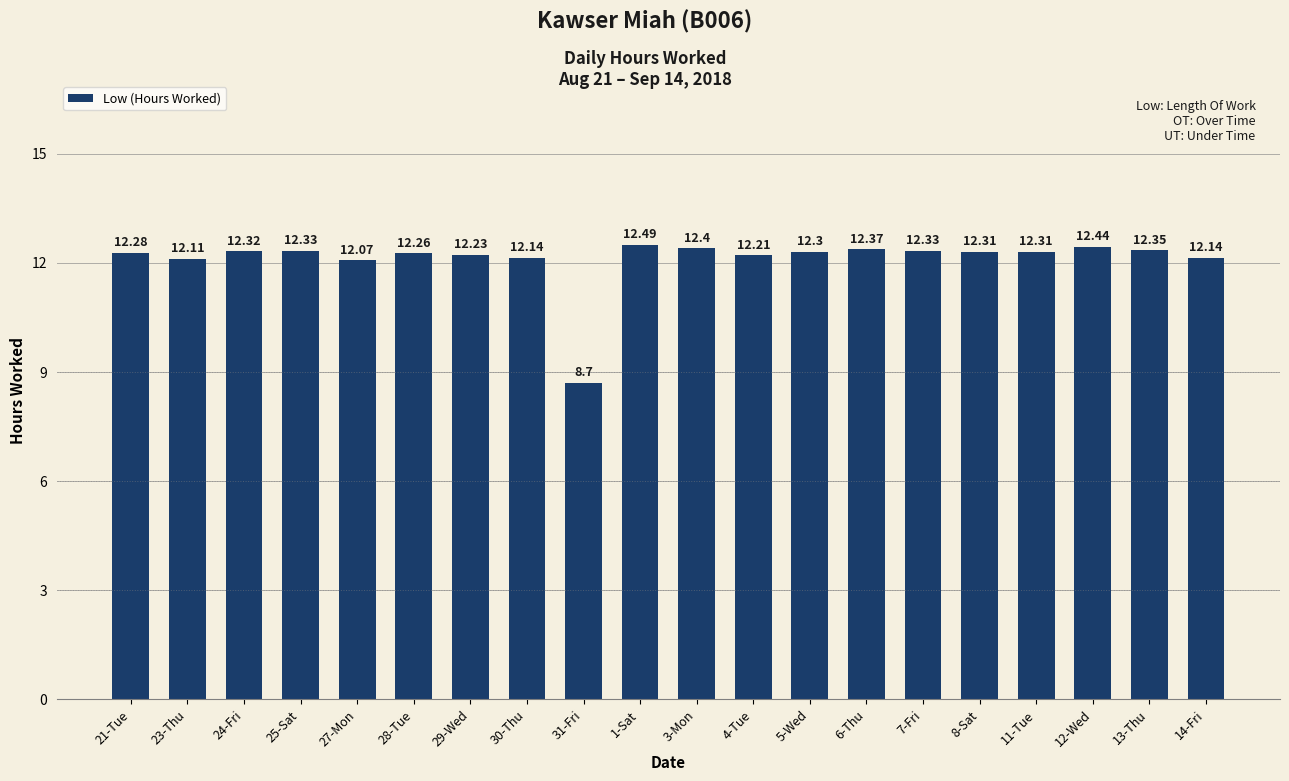

What is the label of the 17th bar from the right?

25-Sat